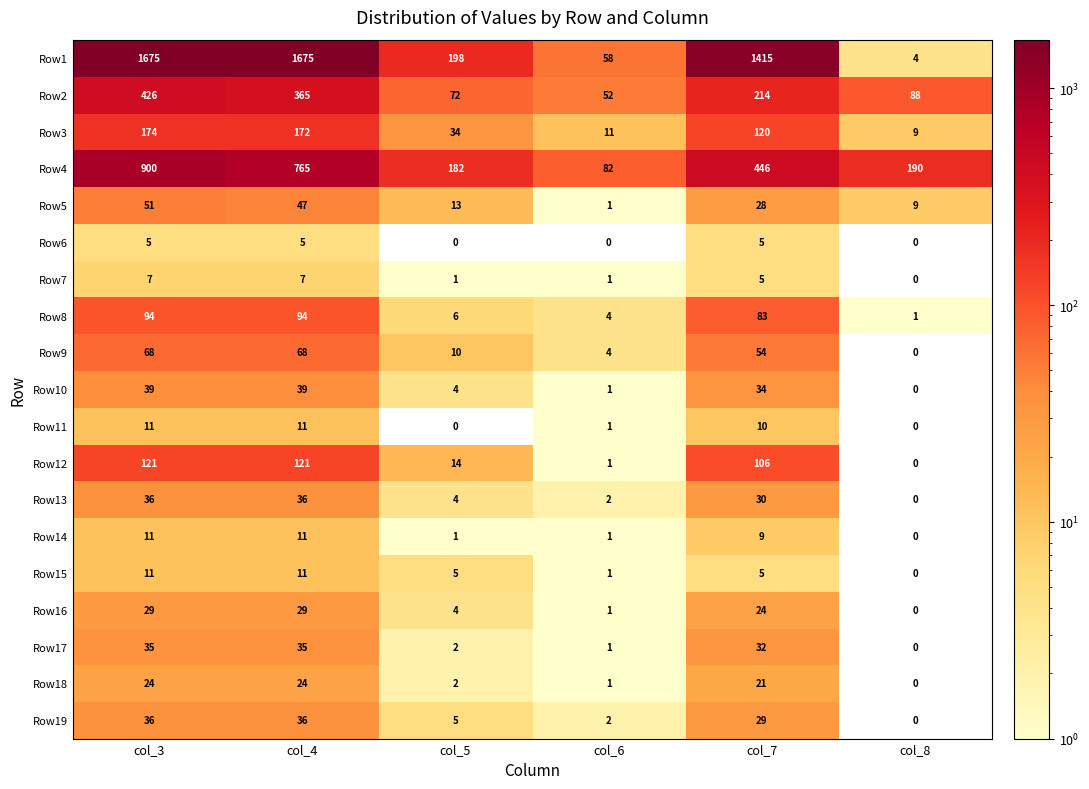

What is the sum of all Row14 values?

33